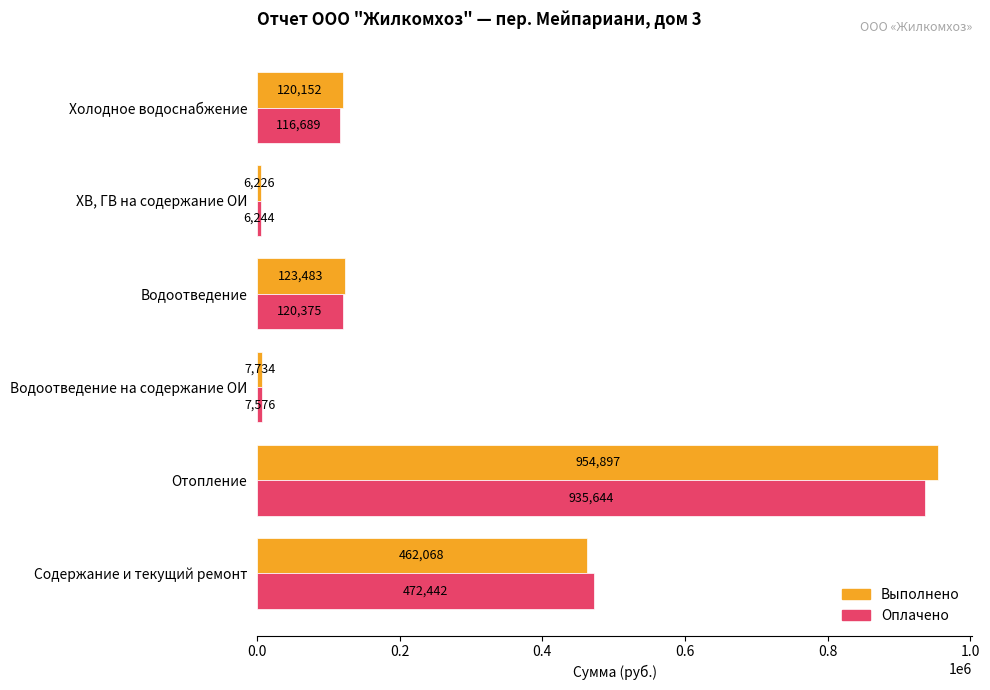

Between ХВ, ГВ на содержание ОИ and Водоотведение, which series saw the biggest shift?

Выполнено